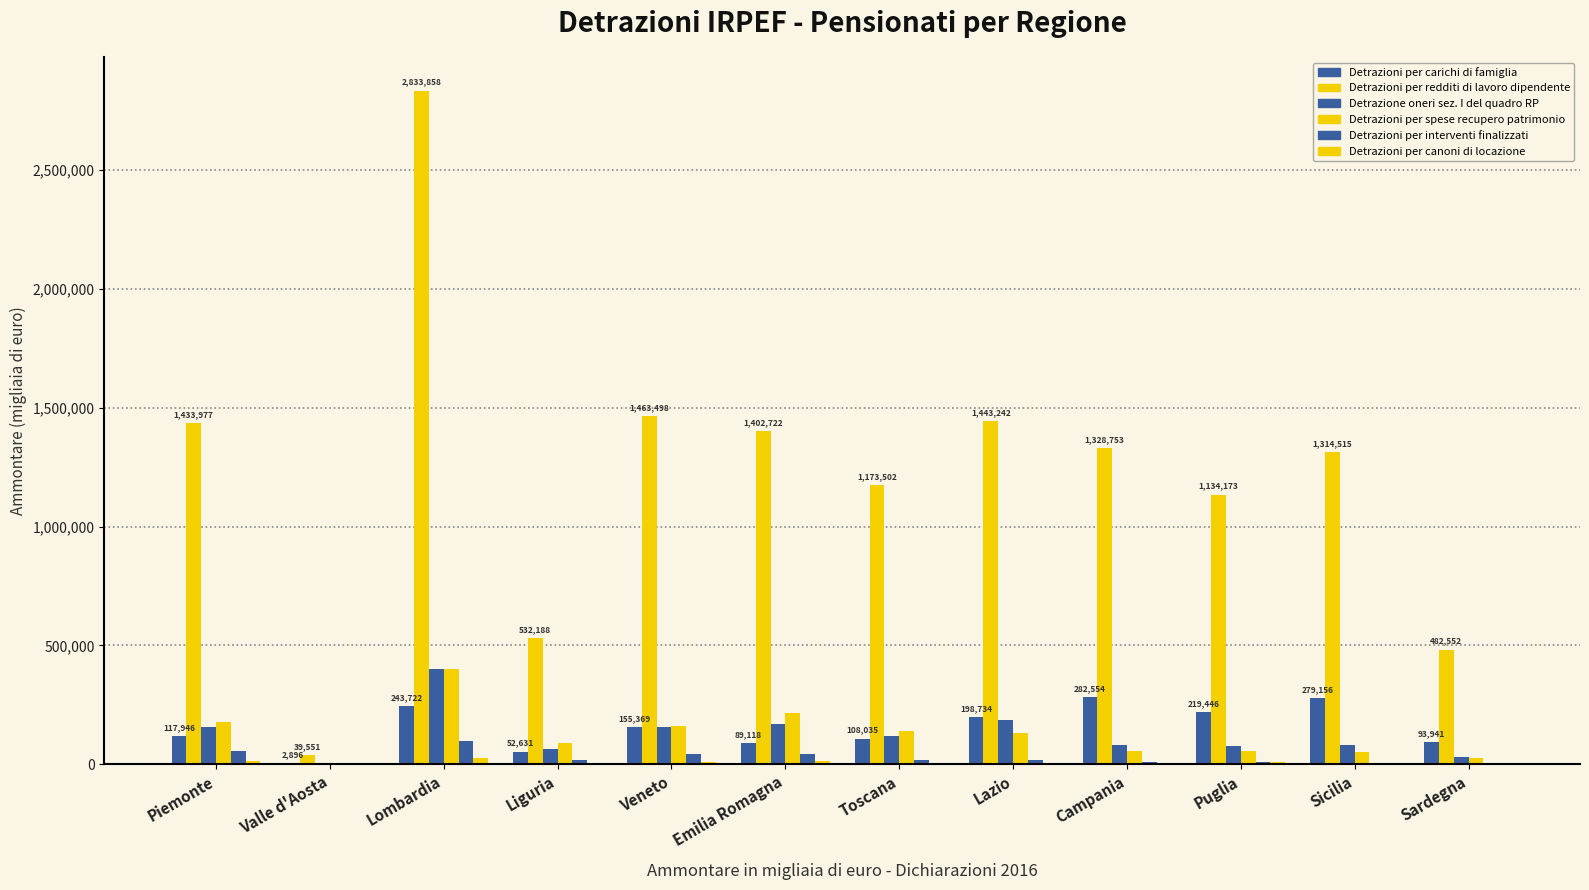

How many groups of bars are there?

12